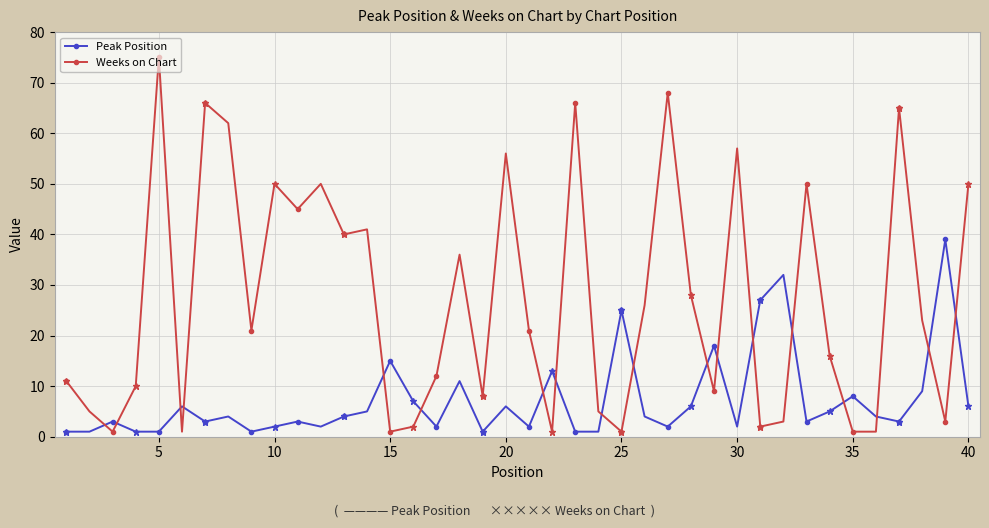

What is the sum of all Weeks on Chart values?

1089